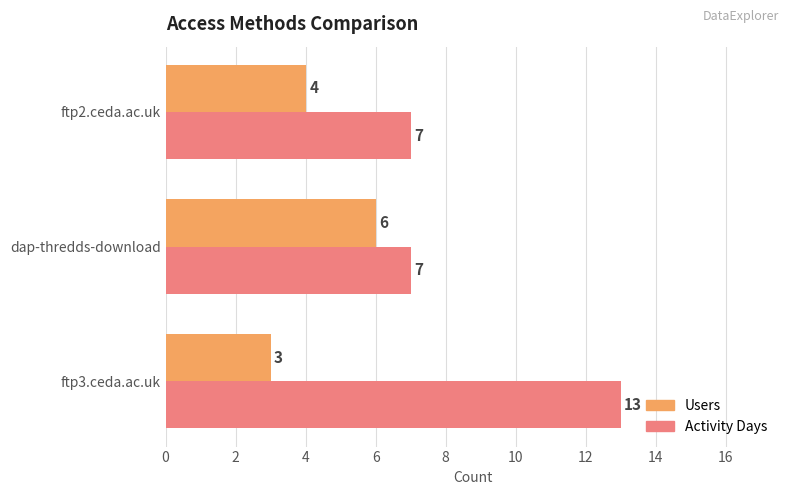

What is the average value of the Users series?

4